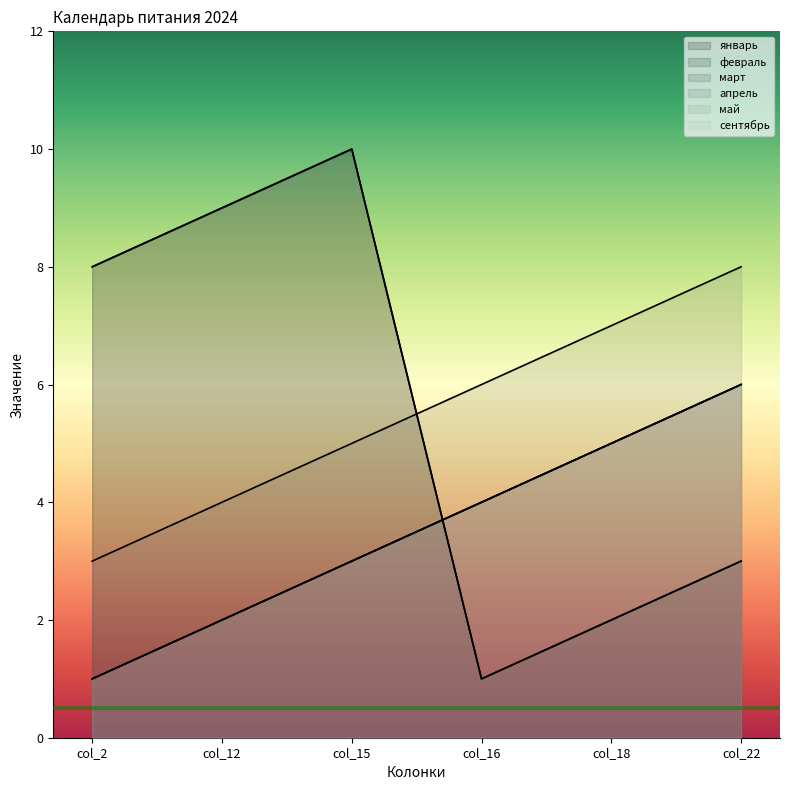

Where is май nearest to the value 3?

col_15